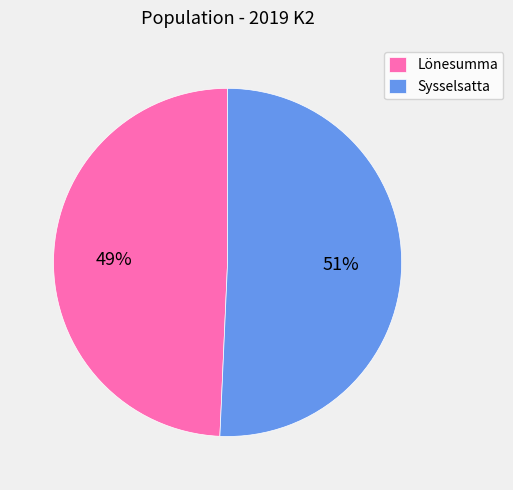

Which slice is the smallest?

Lönesumma